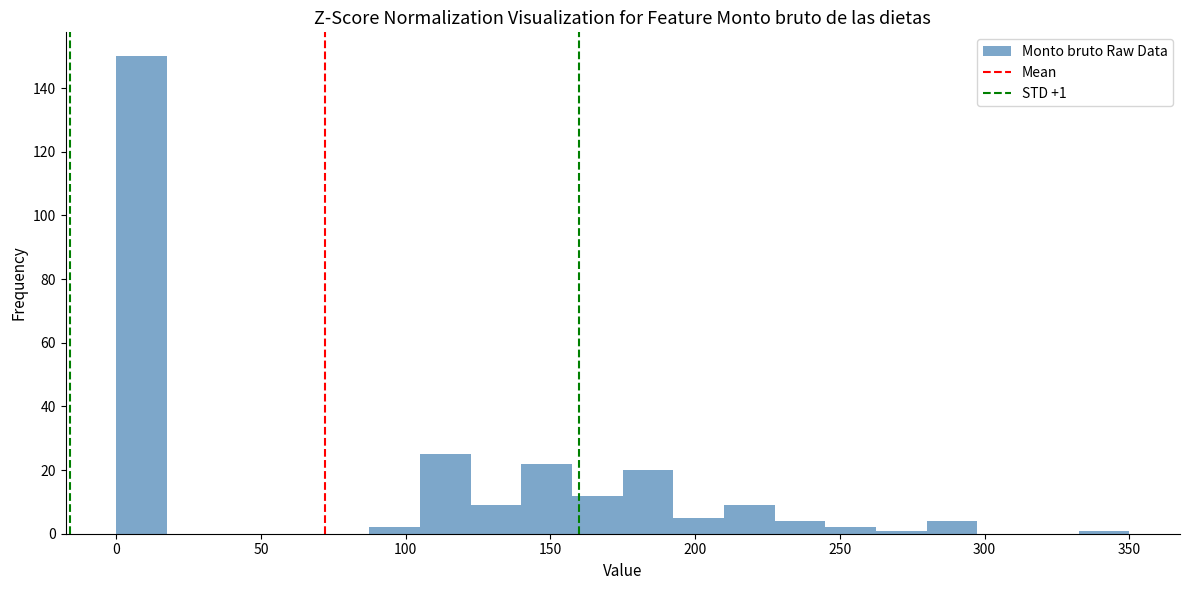

Around what value on the x-axis is the tallest bar? Give the approximate position of its centre, as read against the axis.

10